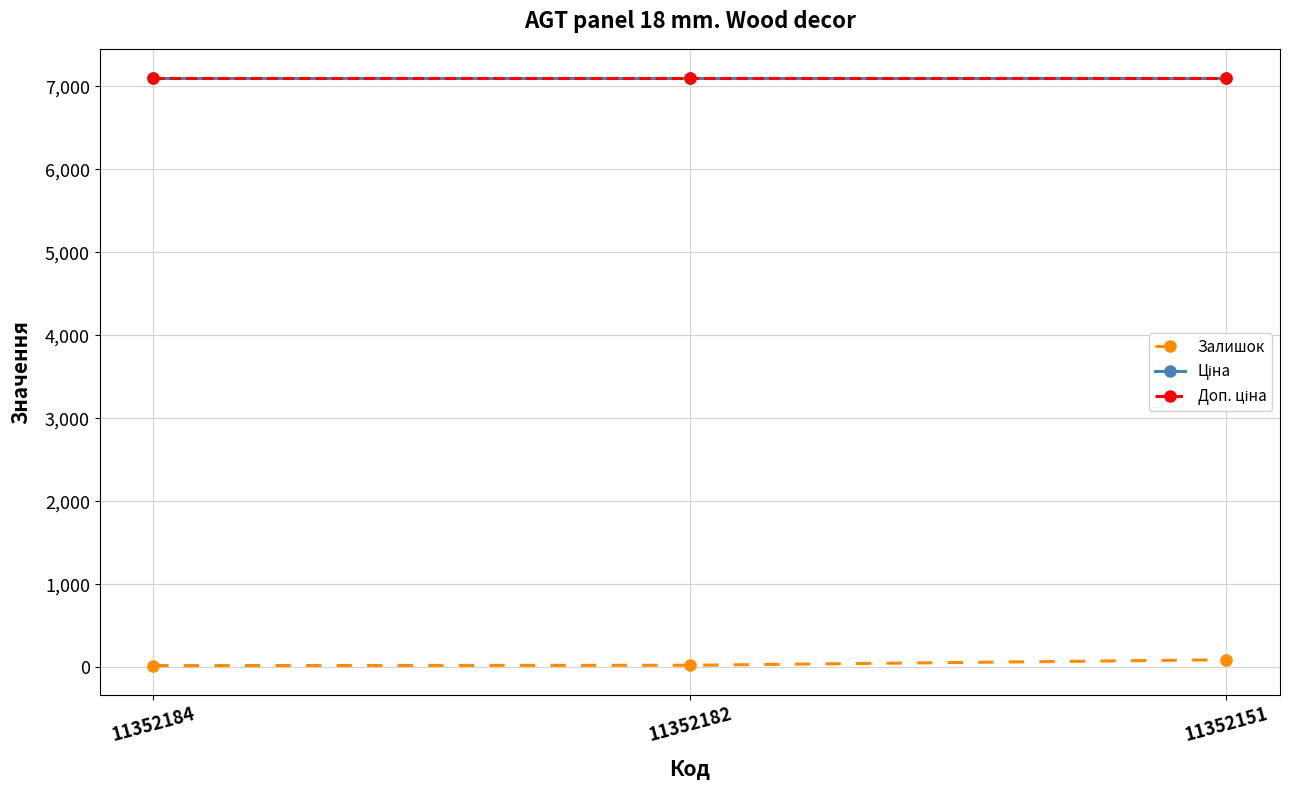

Does the chart have visible grid lines?

Yes